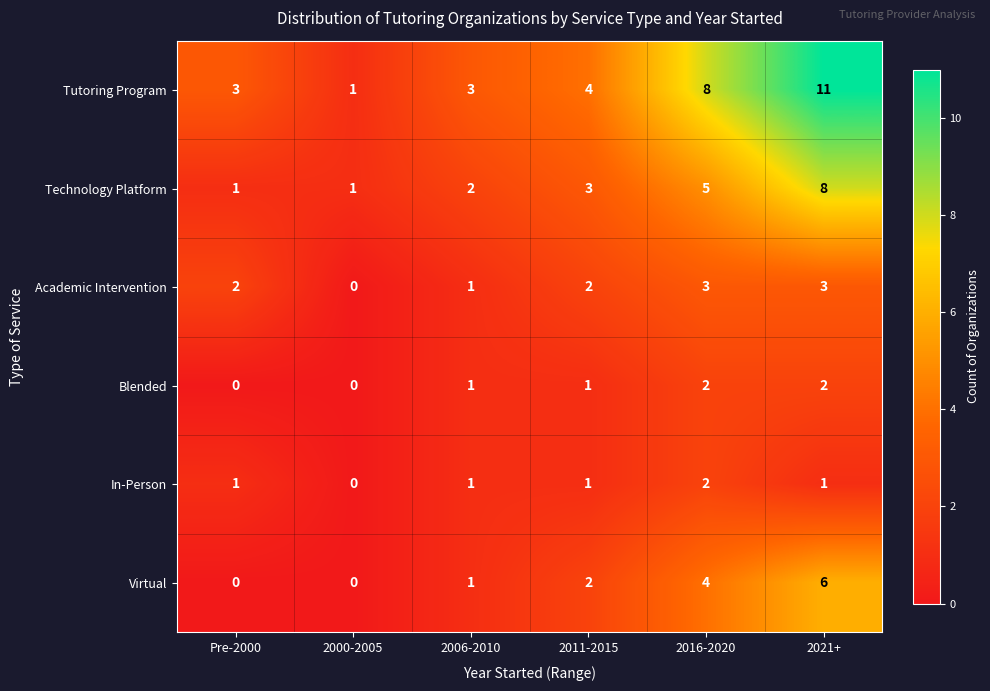

Which series has the largest total across all categories?

Tutoring Program